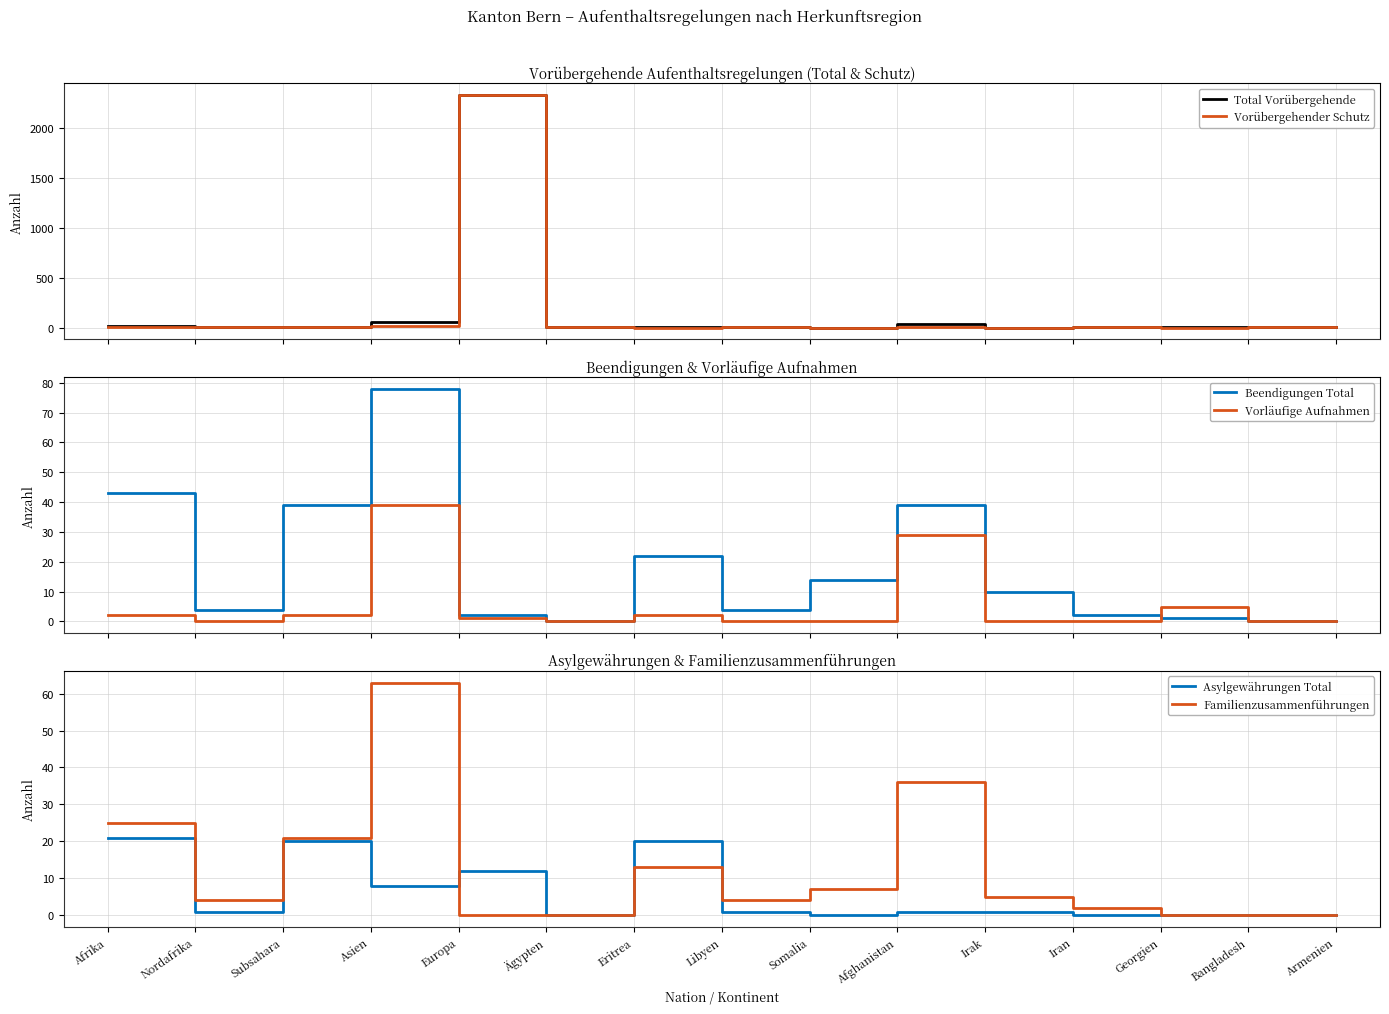

The value of Asylgewährungen Total at Irak is 1. True or false?

True